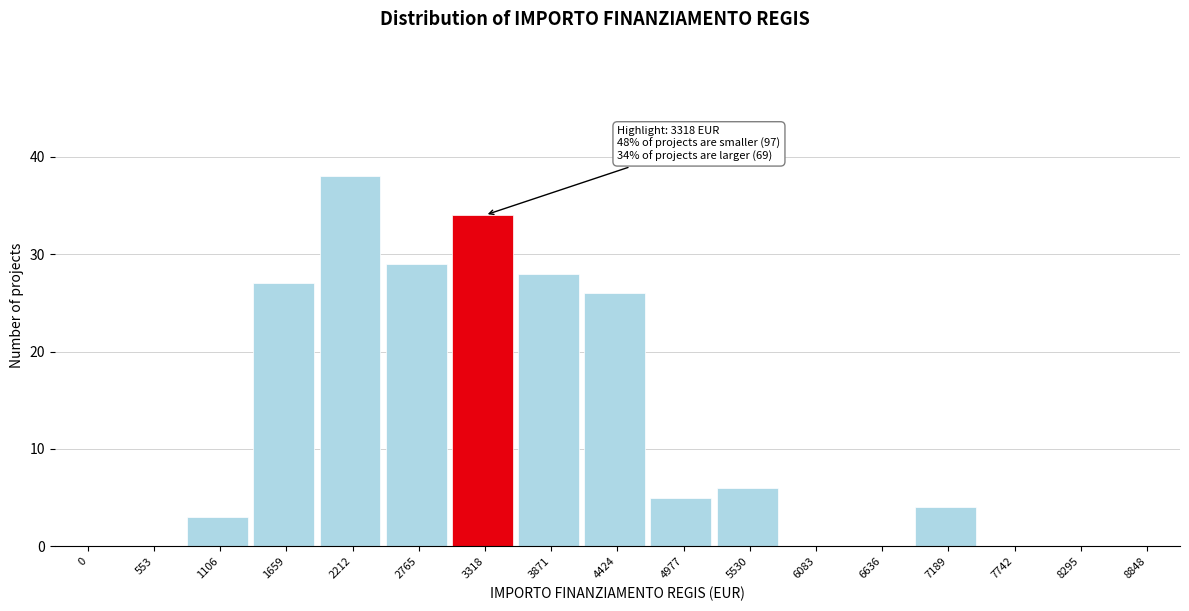

Reading left to right, what are all the values shown in this chart?

0=0	553=0	1106=3	1659=27	2212=38	2765=29	3318=34	3871=28	4424=26	4977=5	5530=6	6083=0	6636=0	7189=4	7742=0	8295=0	8848=0